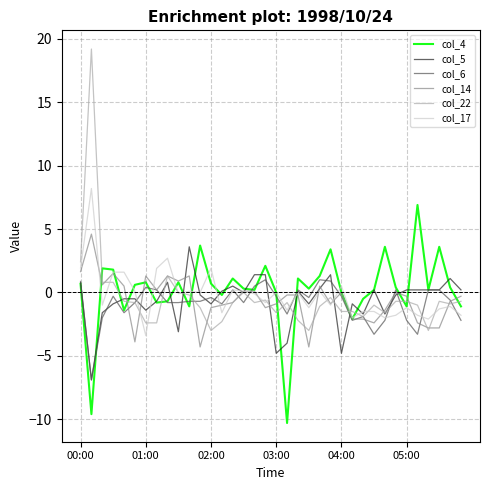

Which series has the largest range (max minus min)?

col_22